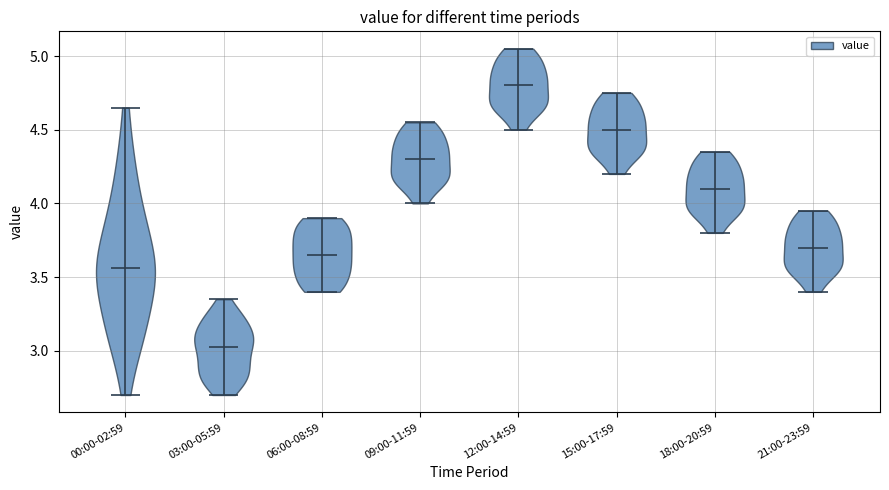

Reading left to right, read every violin against the y-axis: where its median line is, and the lowest and highest points it reaches. The values are not printed on the chart, so give them approximately, as read against the axis.

00:00-02:59: median line 3.55, lowest point 2.70, highest point 4.65
03:00-05:59: median line 3.05, lowest point 2.70, highest point 3.35
06:00-08:59: median line 3.65, lowest point 3.40, highest point 3.90
09:00-11:59: median line 4.30, lowest point 4.00, highest point 4.55
12:00-14:59: median line 4.80, lowest point 4.50, highest point 5.05
15:00-17:59: median line 4.50, lowest point 4.20, highest point 4.75
18:00-20:59: median line 4.10, lowest point 3.80, highest point 4.35
21:00-23:59: median line 3.70, lowest point 3.40, highest point 3.95